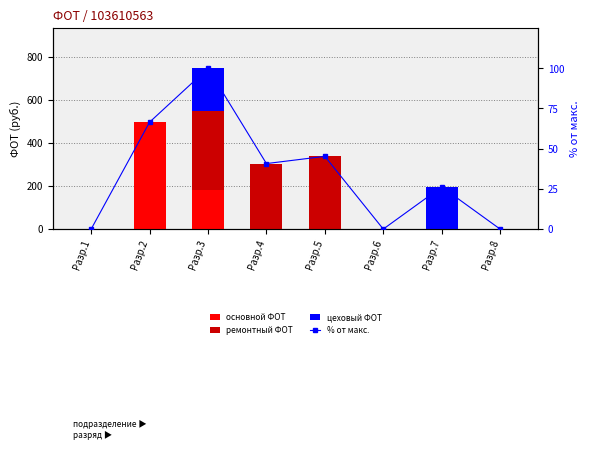

Is the value of цеховый ФОТ at Разр.7 greater than the value of % от макс. at Разр.4?

Yes